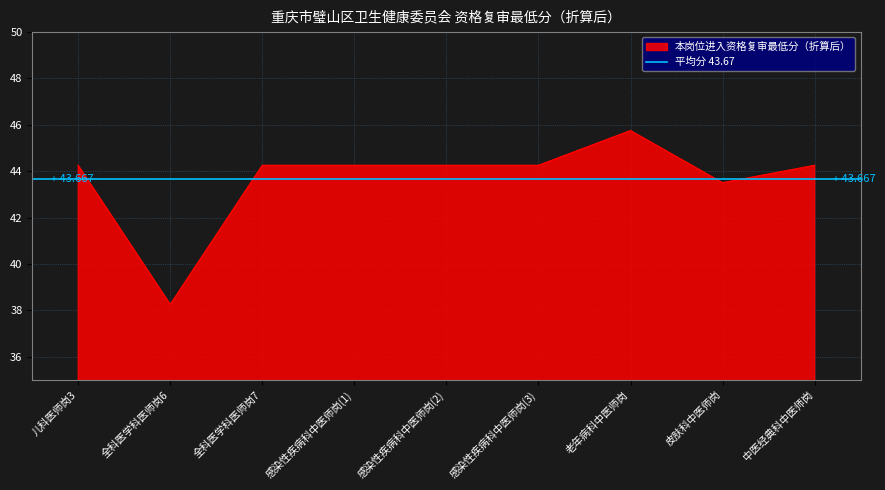

What is the minimum value shown in the chart?

38.2